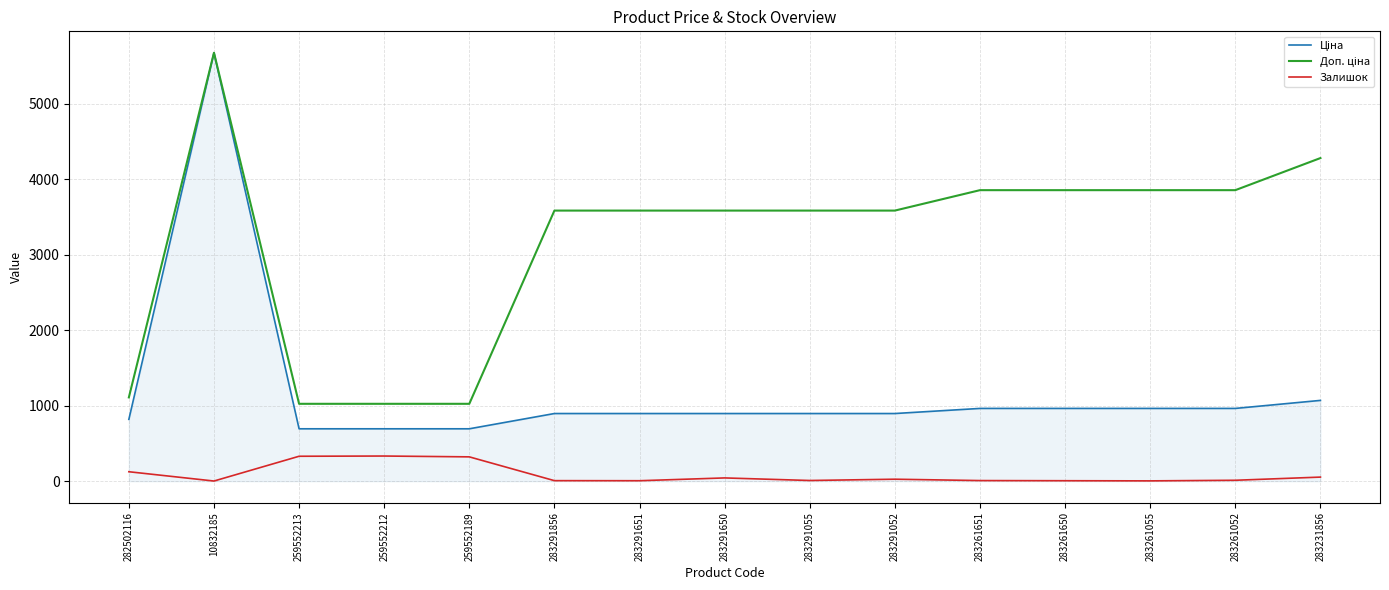

Which category has the highest value across all series?

10832185